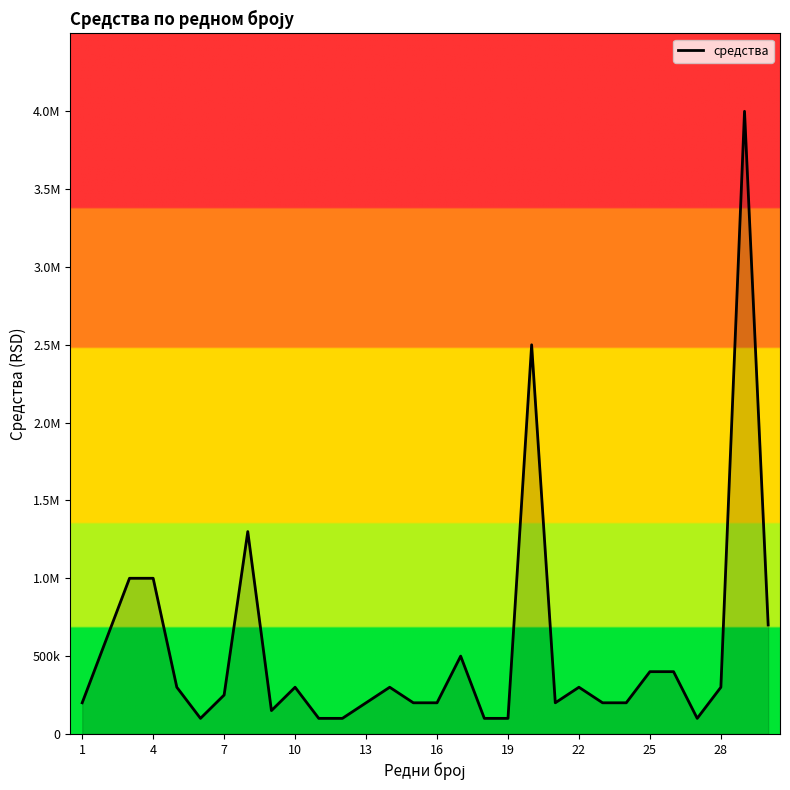

Is this an area chart (filled region under the line)?

Yes